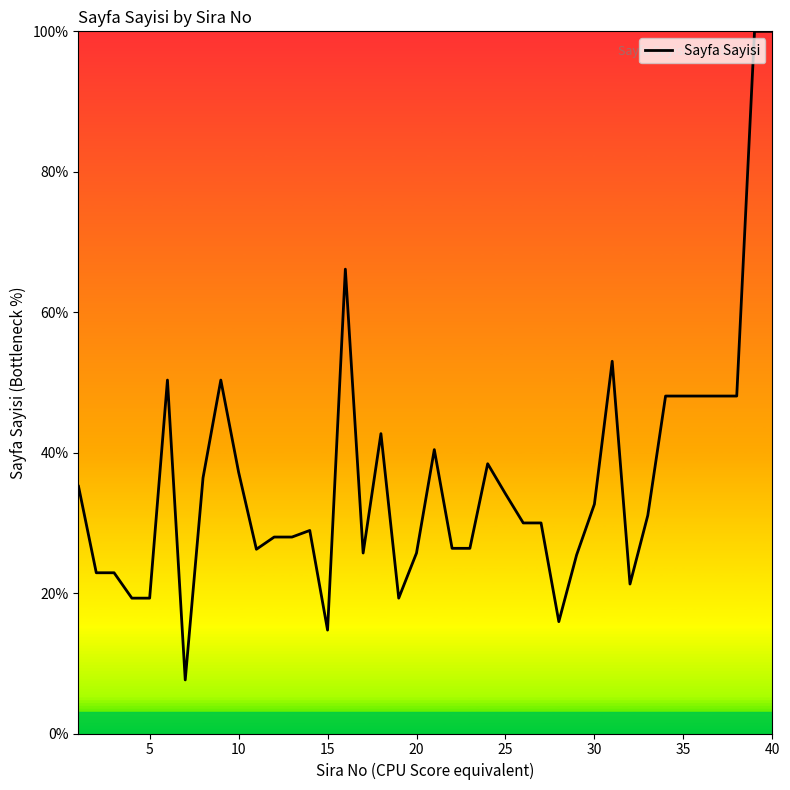

What is the difference between the second highest and second lowest values?

85.3